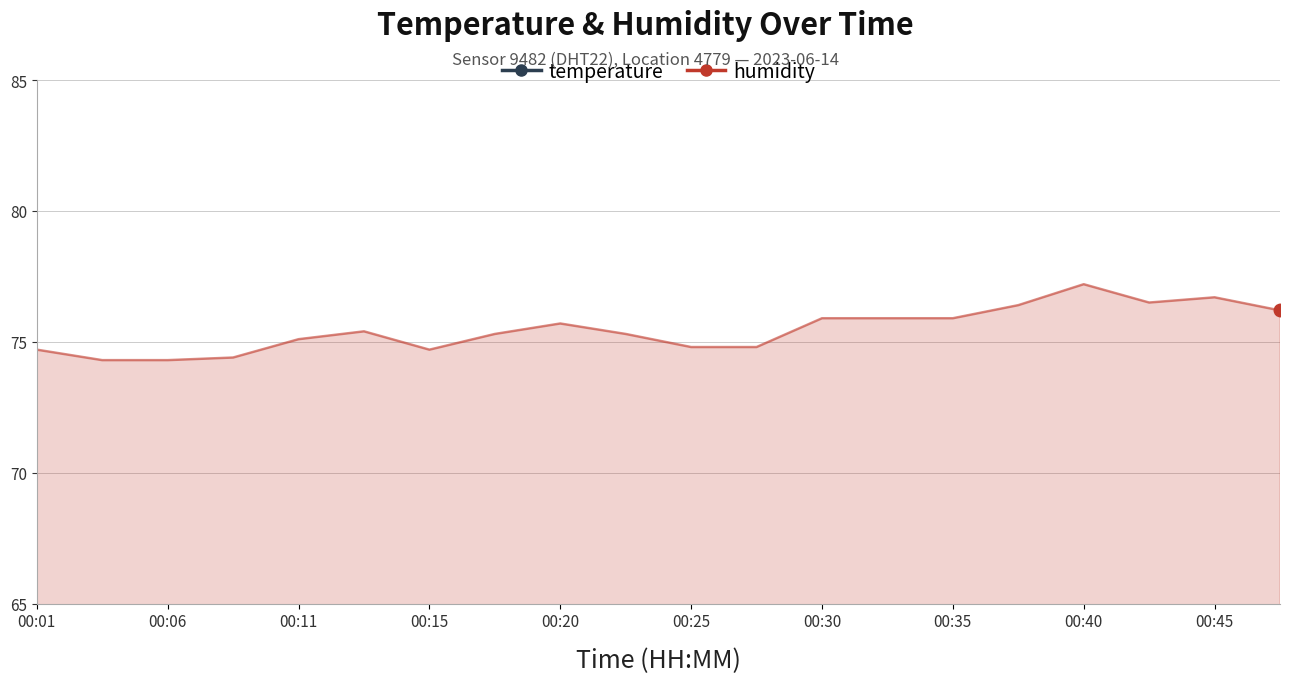

List the series in order of their peak value, lowest first.

temperature, humidity